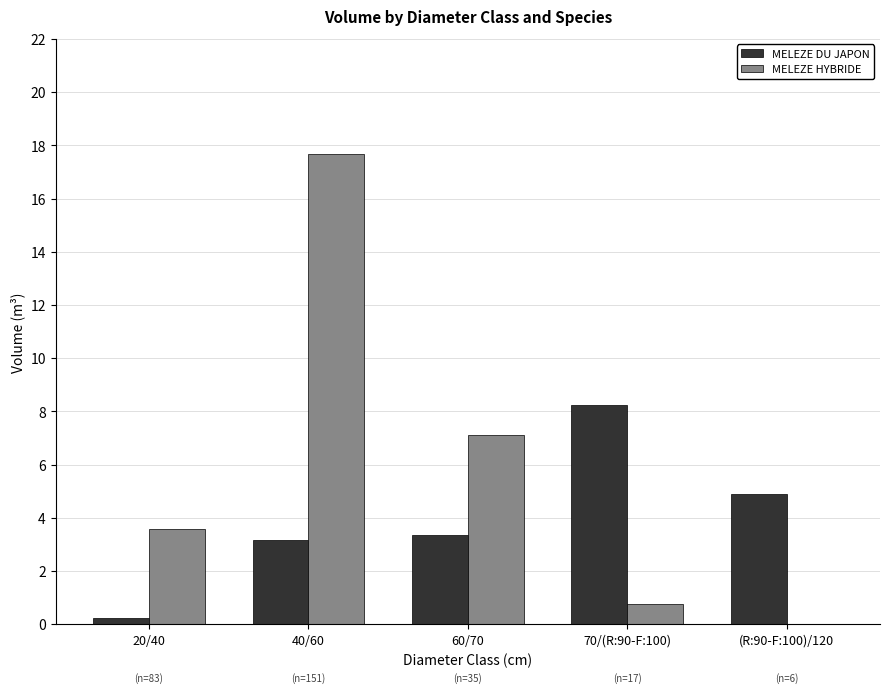

What are all the series names shown in the legend?

MELEZE DU JAPON, MELEZE HYBRIDE